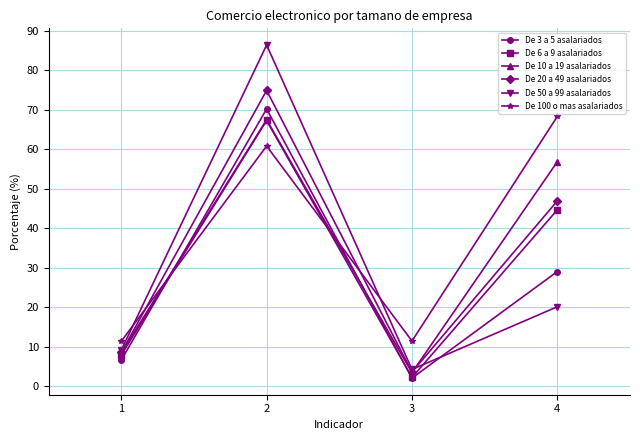

At which category does the chart reach its peak across all series?

2